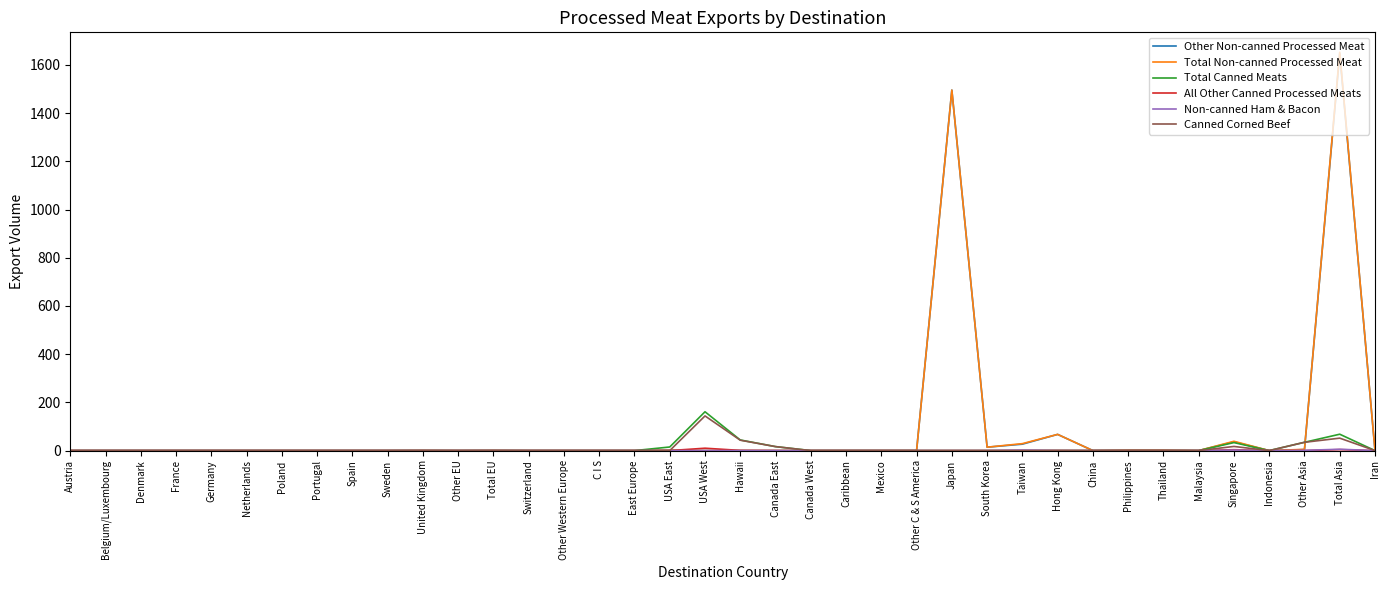

The value of Other Non-canned Processed Meat at Spain is 0.0. True or false?

True